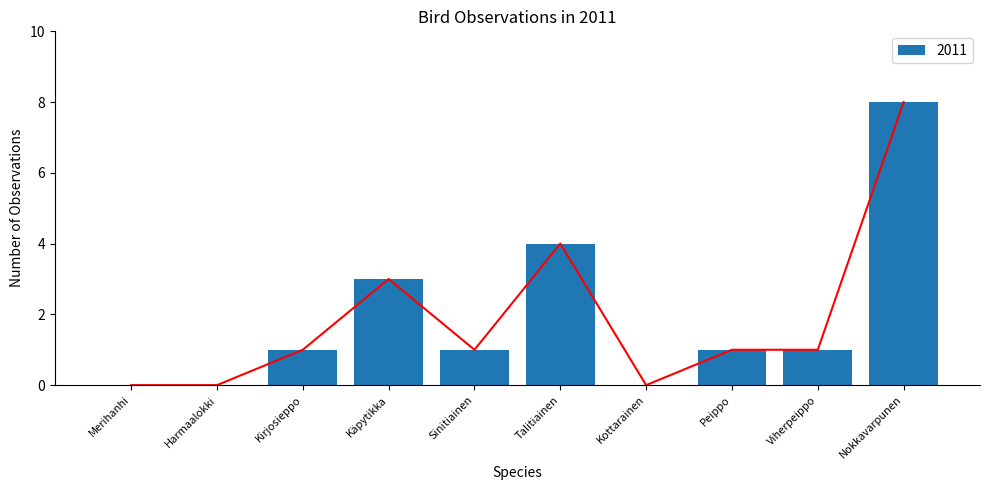

Between Kottarainen and Nokkavarpunen, which is larger?

Nokkavarpunen